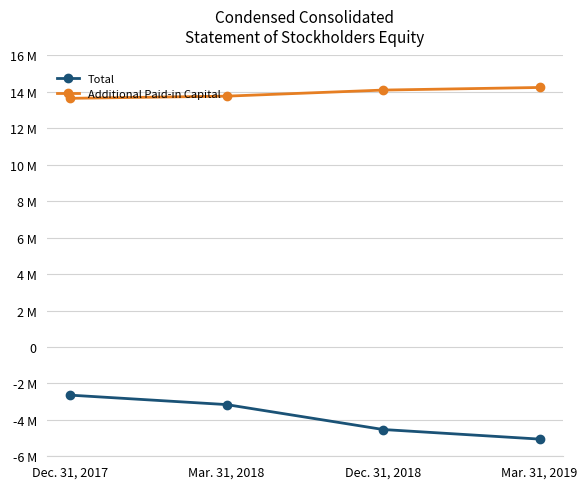

What is the average value of the Total series?

-3848361